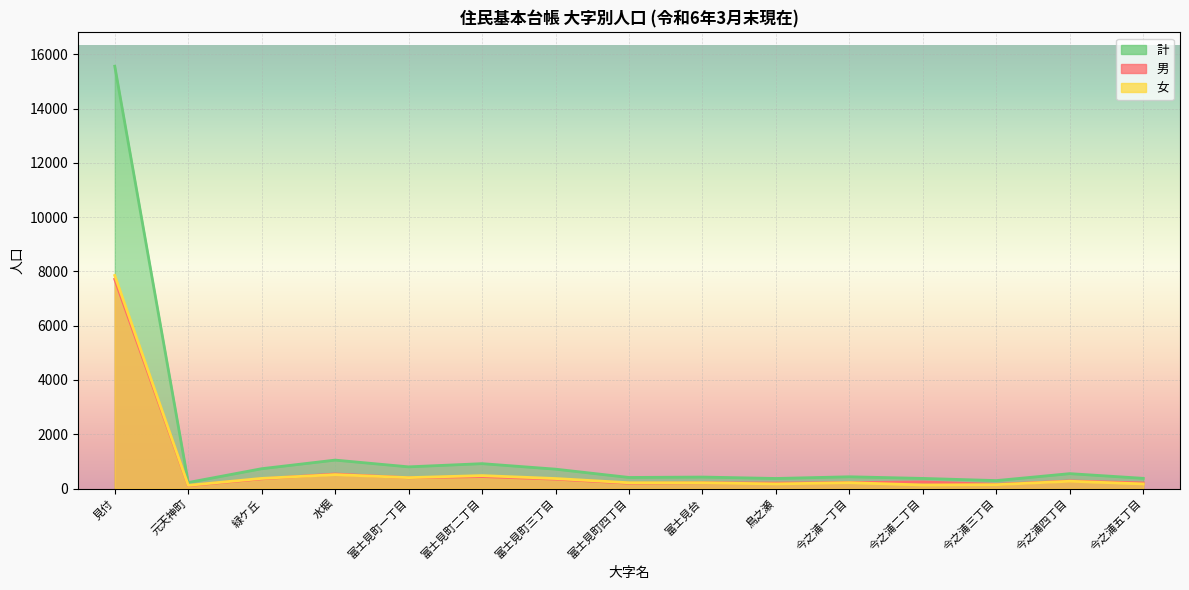

Where is the first local maximum for 計?

水堀